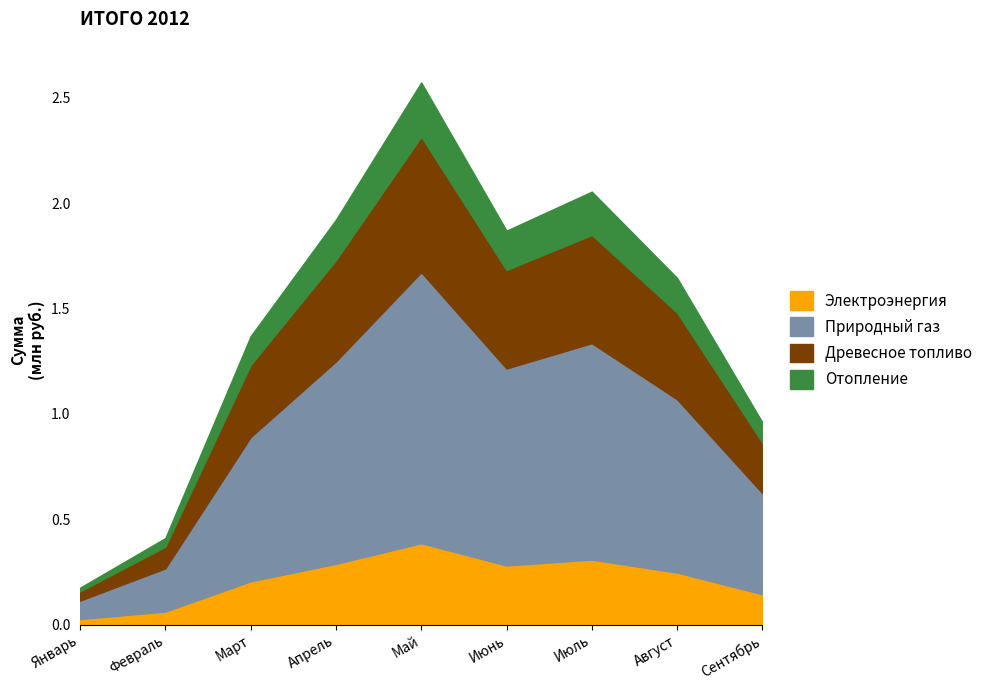

What is the smallest value displayed?

174906.6